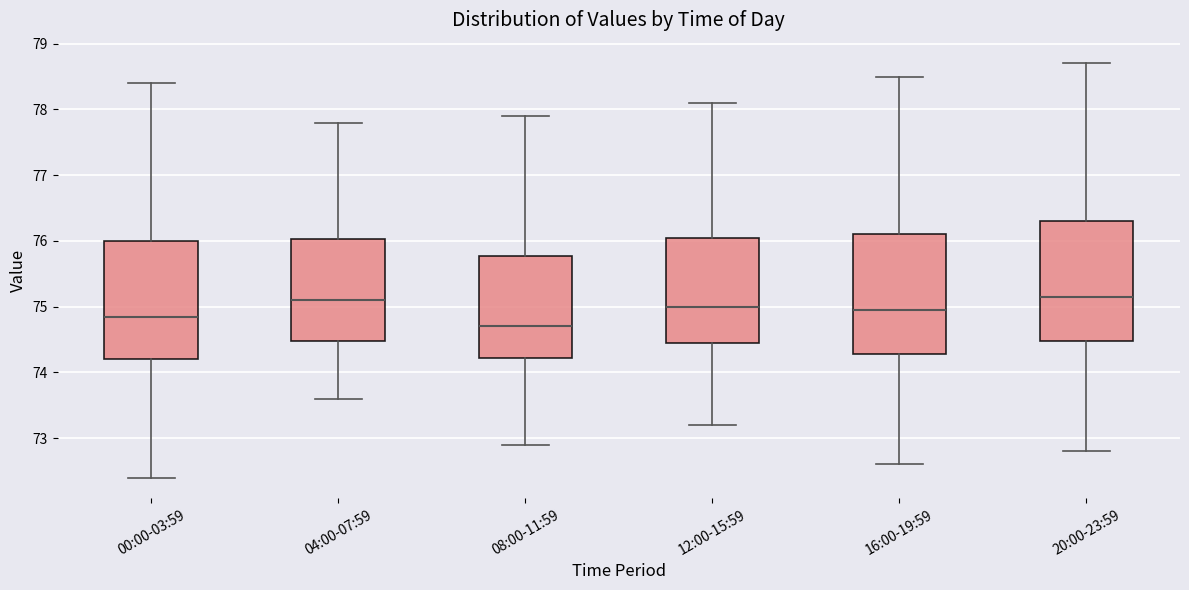

Reading left to right, read every box against the y-axis: the position of its median line, the range the box covers, and the ends of its whiskers. The values are not printed on the chart, so give them approximately, as read against the axis.

00:00-03:59: median 74.9, box 74.2 to 76.0, whiskers 72.4 to 78.4
04:00-07:59: median 75.1, box 74.5 to 76.0, whiskers 73.6 to 77.8
08:00-11:59: median 74.7, box 74.2 to 75.8, whiskers 72.9 to 77.9
12:00-15:59: median 75.0, box 74.5 to 76.1, whiskers 73.2 to 78.1
16:00-19:59: median 75.0, box 74.3 to 76.1, whiskers 72.6 to 78.5
20:00-23:59: median 75.2, box 74.5 to 76.3, whiskers 72.8 to 78.7